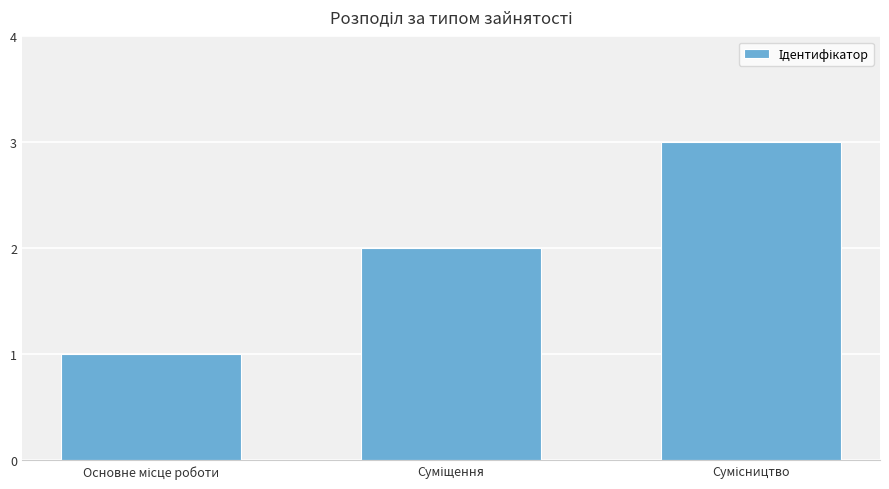

What is the sum of all values?

6